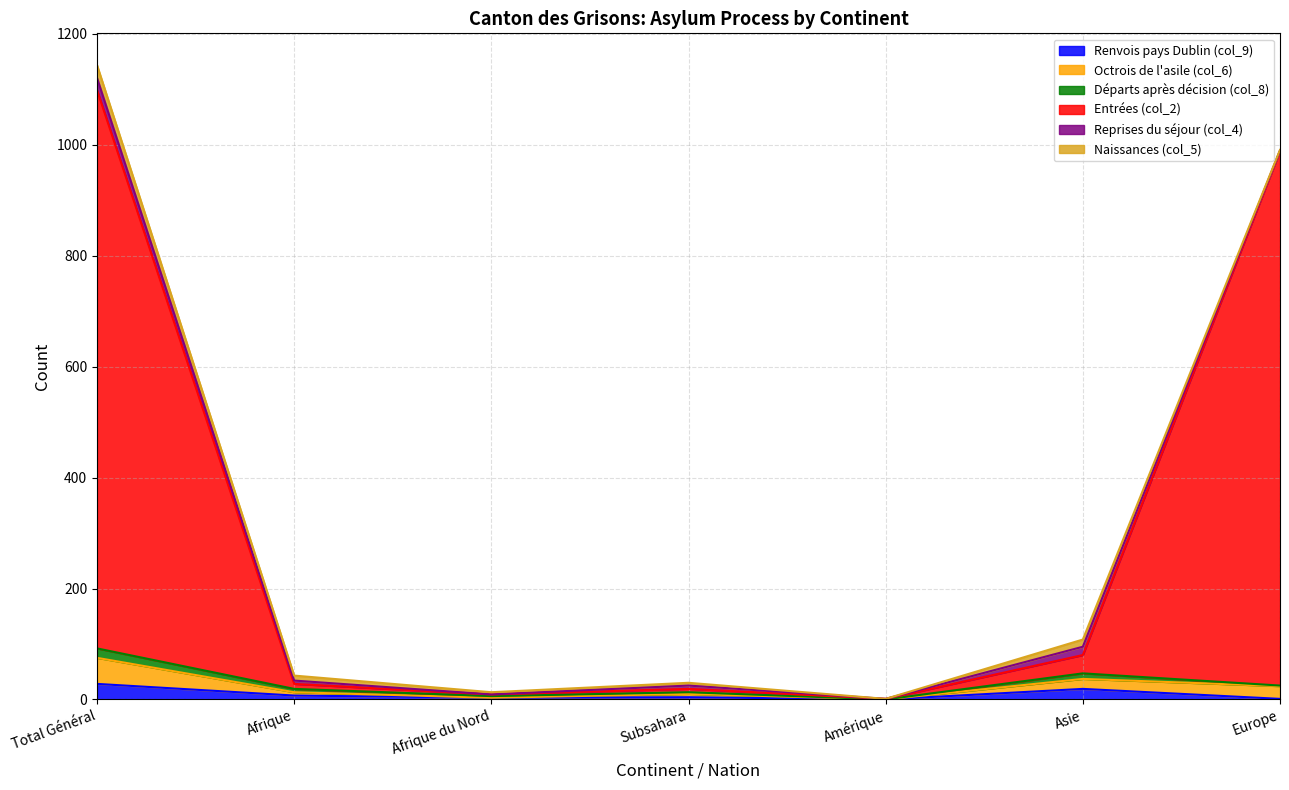

What is the label of the 6th point from the right?

Afrique